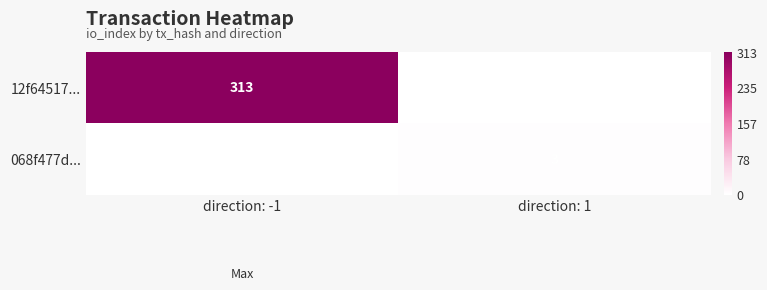

The value of 068f477d... at direction: 1 is 5. True or false?

False